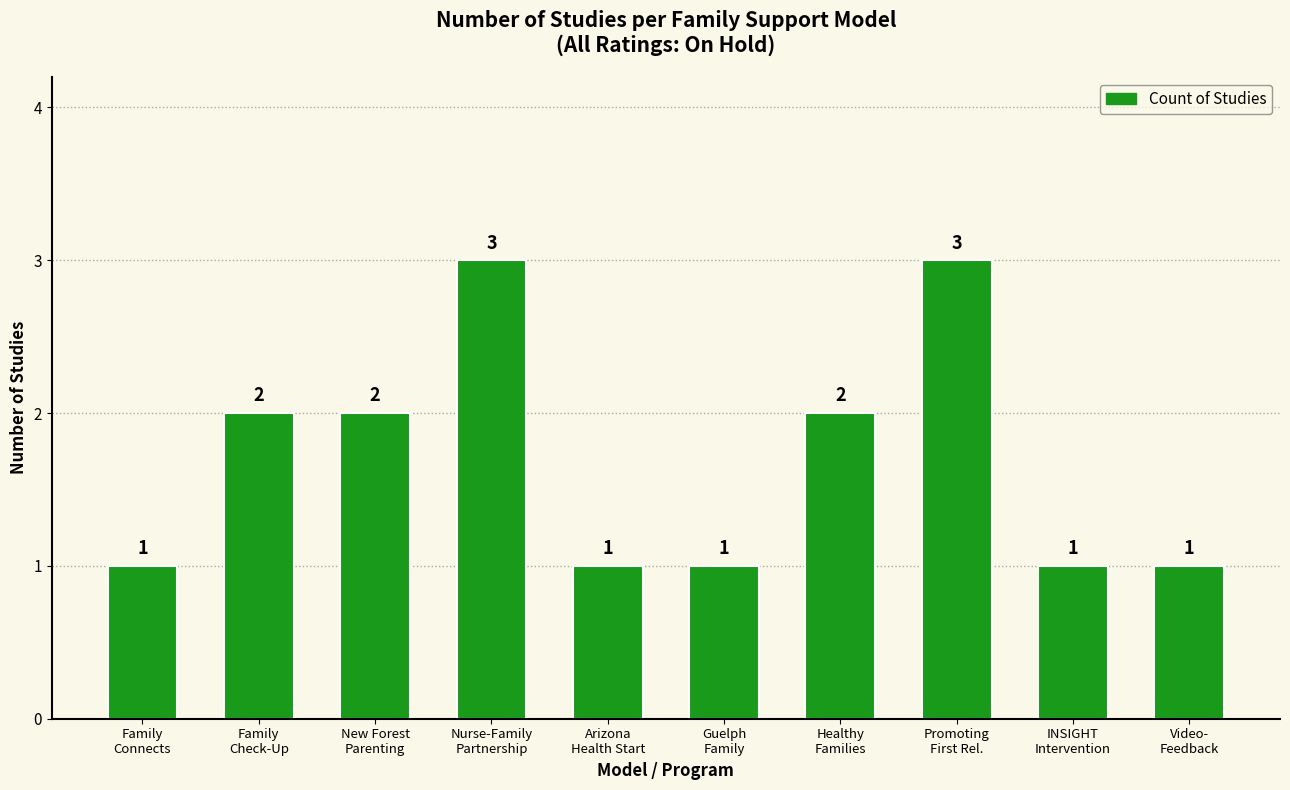

What is the label of the 1st bar from the left?

Family
Connects